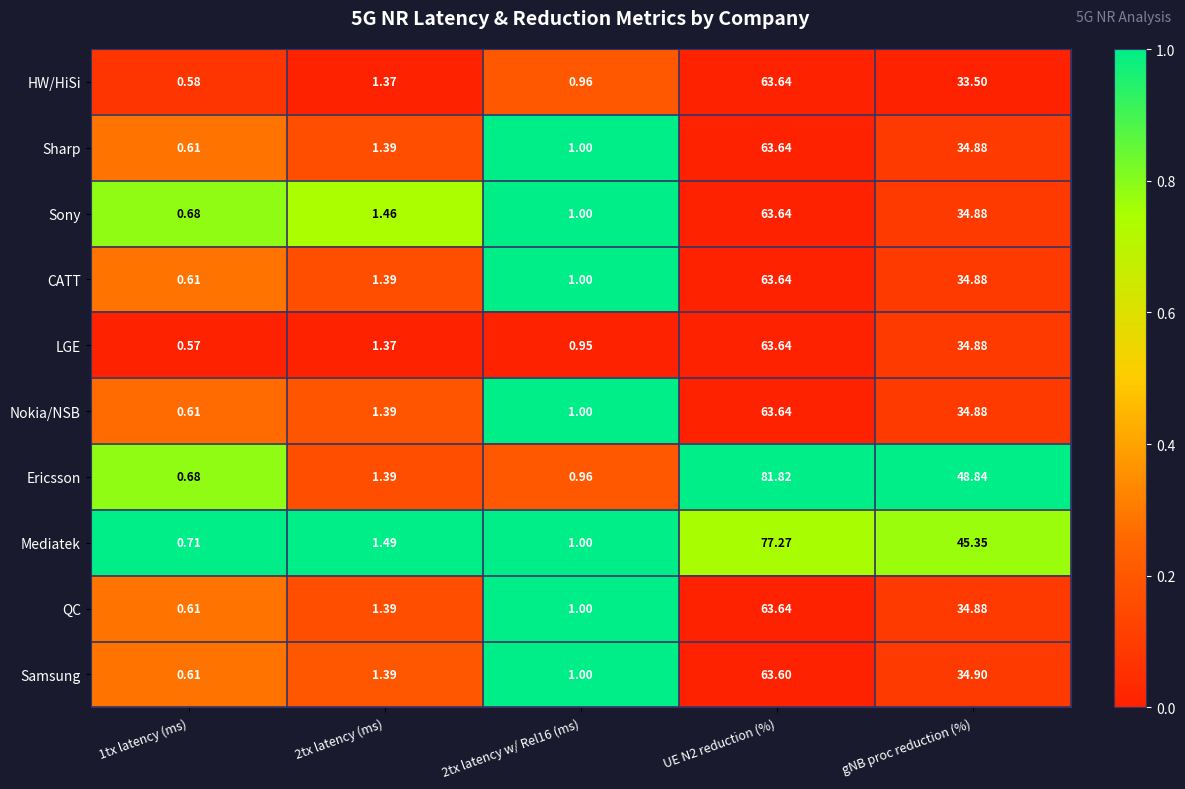

Is the value of QC at 2tx latency (ms) greater than the value of LGE at gNB proc reduction (%)?

No